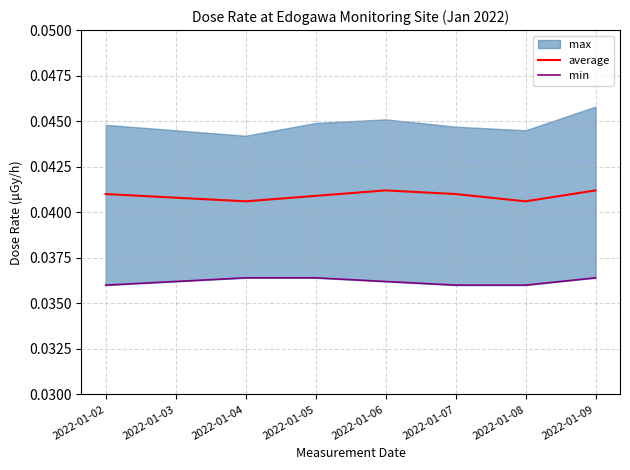

Which series changed the most between 2022-01-02 and 2022-01-08?

average